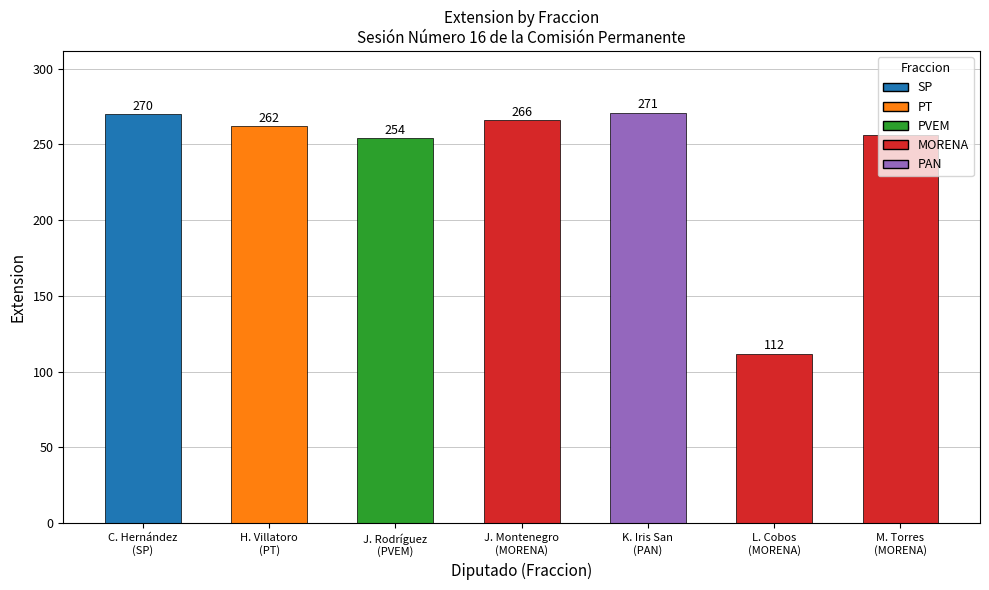

What is the minimum value shown in the chart?

112